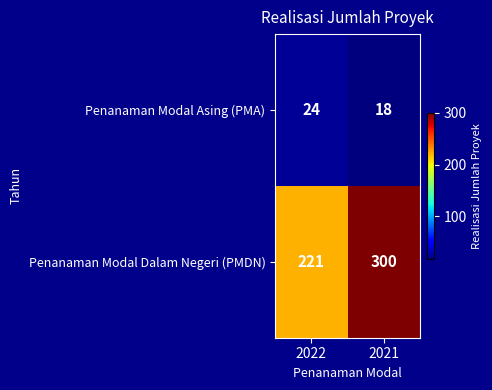

Where is Penanaman Modal Dalam Negeri (PMDN) nearest to the value 260?

2022